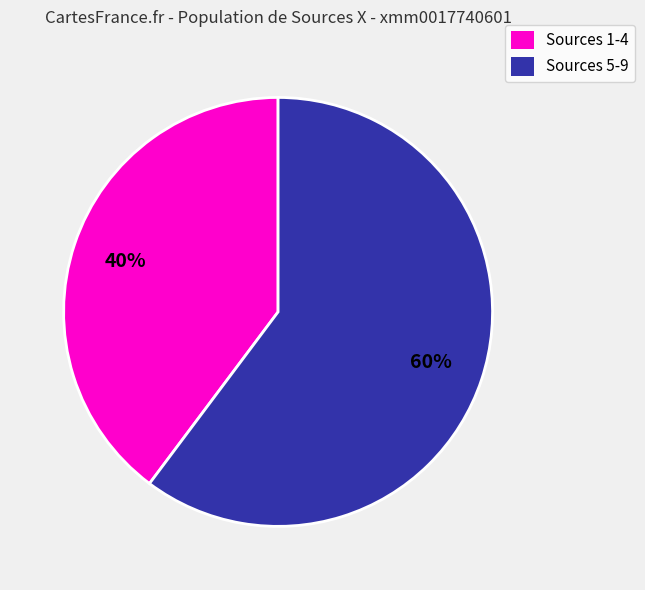

True or false: Sources 5-9 accounts for 66% of the total.

False